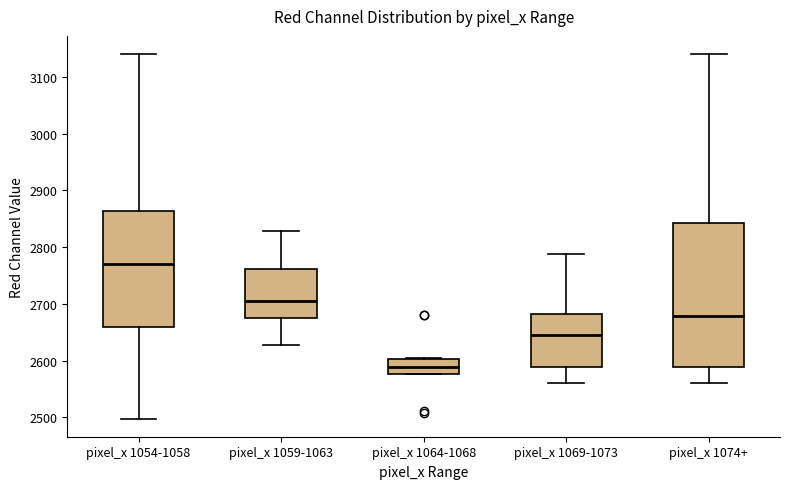

Where does the lower whisker of the box for pixel_x 1054-1058 end on the y-axis? The values are not printed on the chart, so give them approximately, as read against the axis.

2500